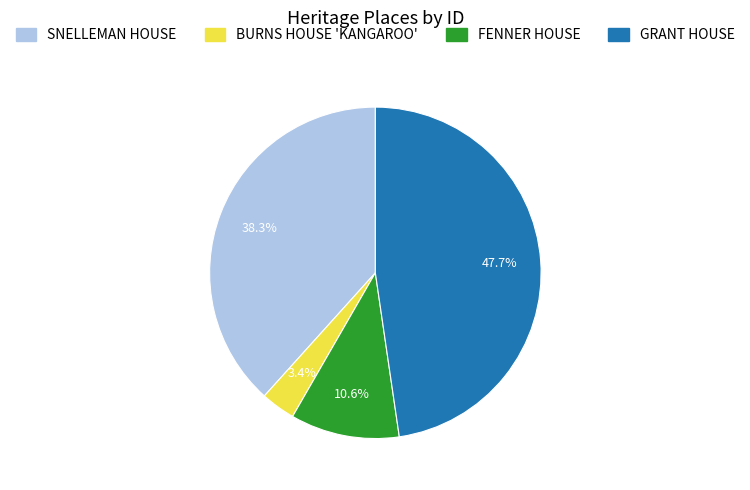

To the nearest percent, what is the difference between the largest and smallest slice percentages?

44%